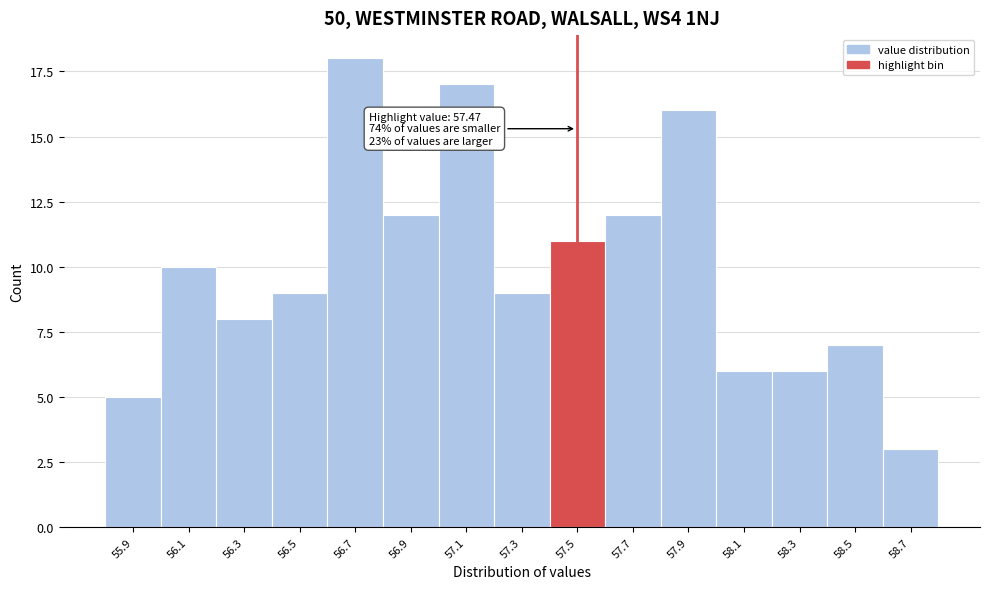

Reading left to right, list all the values displayed in this chart.

5	10	8	9	18	12	17	9	11	12	16	6	6	7	3